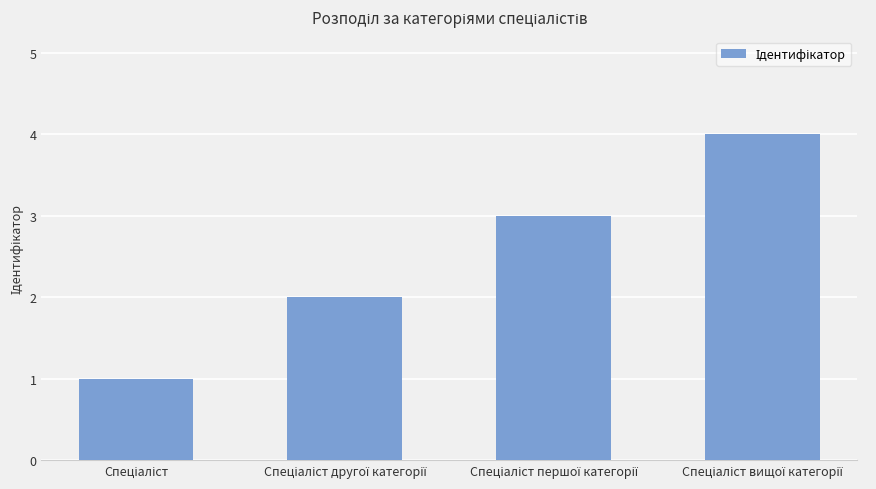

What is the maximum value shown in the chart?

4